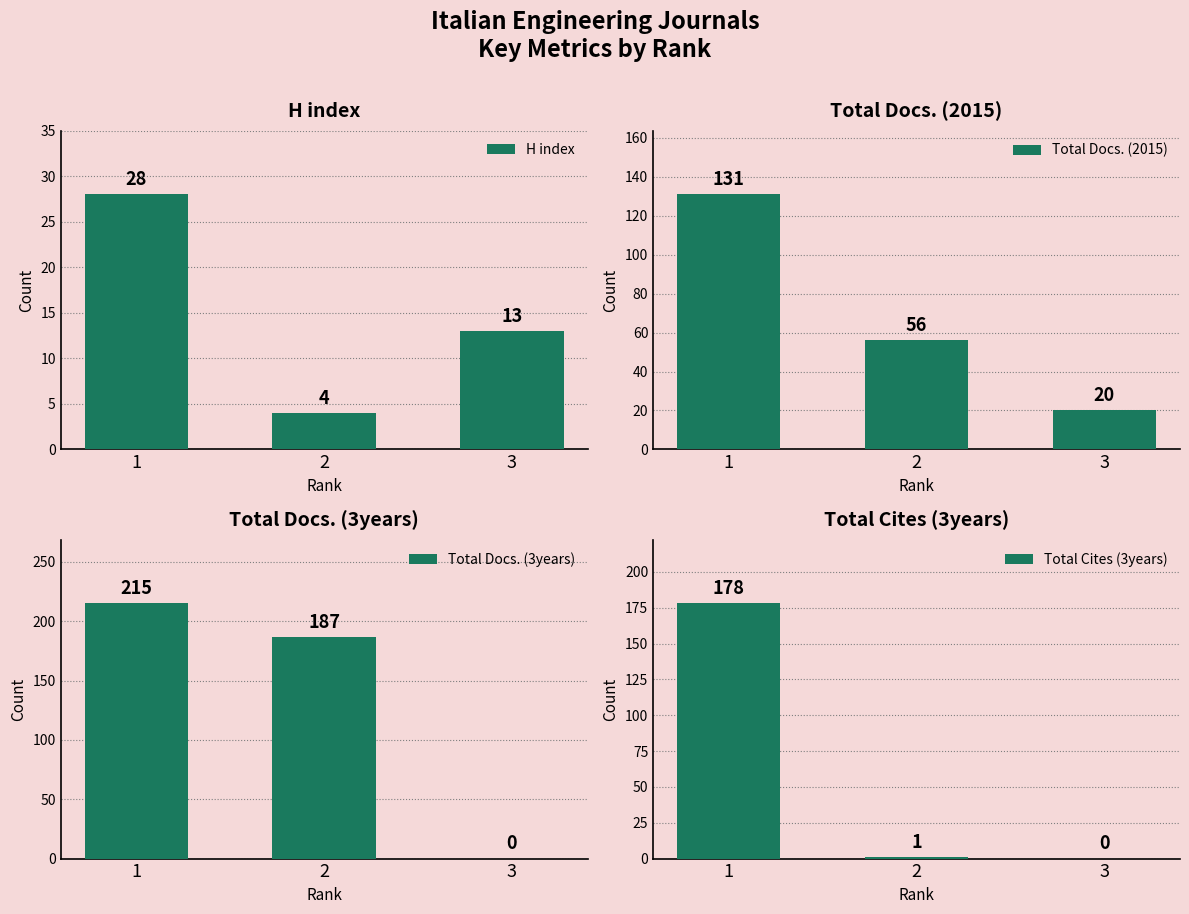

Rank the series by their maximum value, from highest to lowest.

Total Docs. (3years), Total Cites (3years), Total Docs. (2015), H index